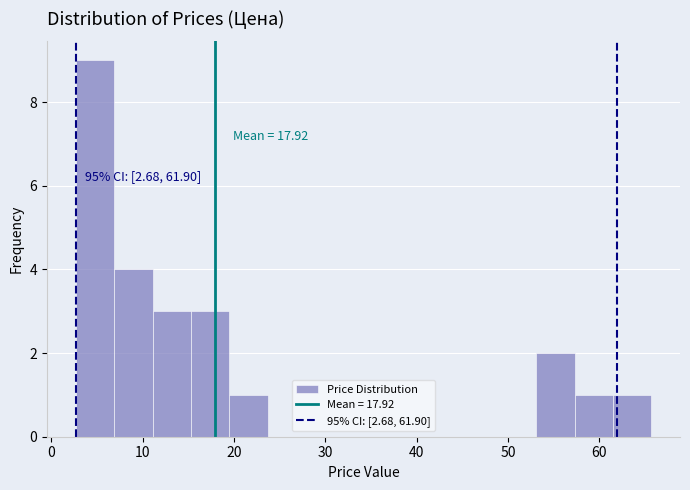

Over which range of the x-axis is the bar tallest?

3 to 7